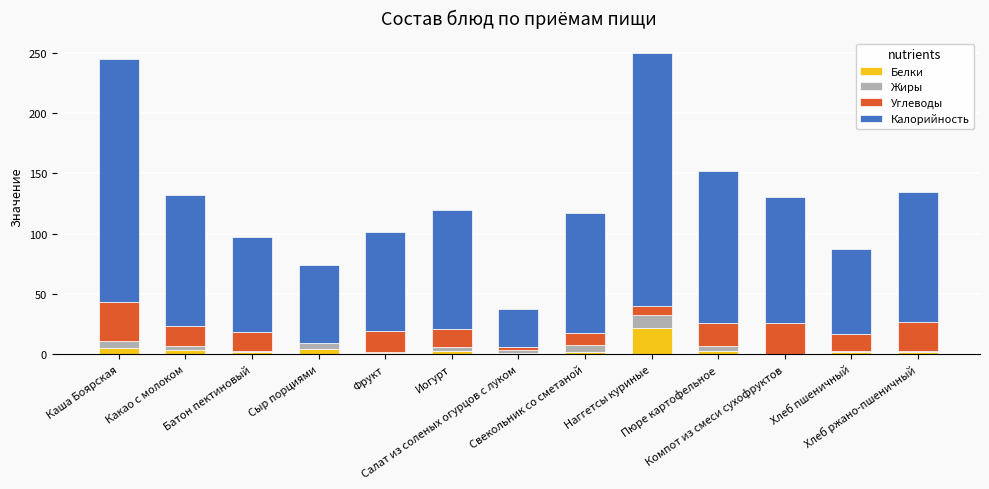

What is the maximum value for Белки?

22.3